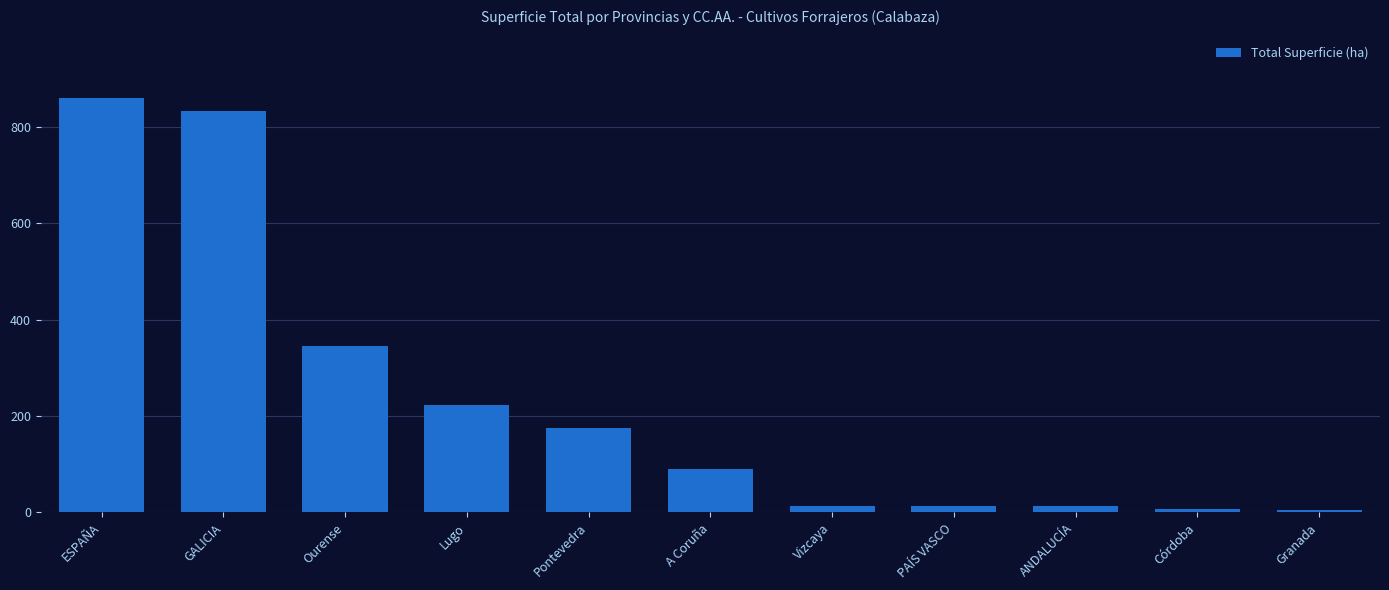

What is the value of the 10th bar from the left?

8